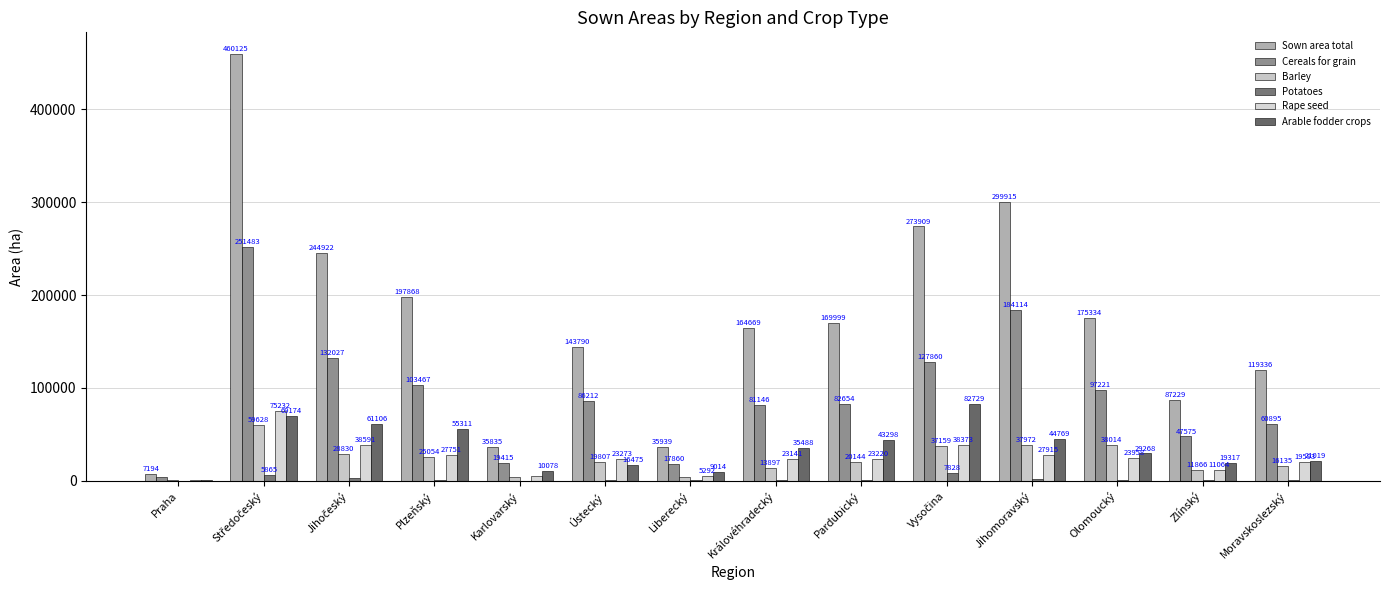

List the labels in order of Potatoes value, largest first.

Vysočina, Středočeský, Jihočeský, Jihomoravský, Plzeňský, Pardubický, Moravskoslezský, Královéhradecký, Ústecký, Olomoucký, Zlínský, Liberecký, Karlovarský, Praha